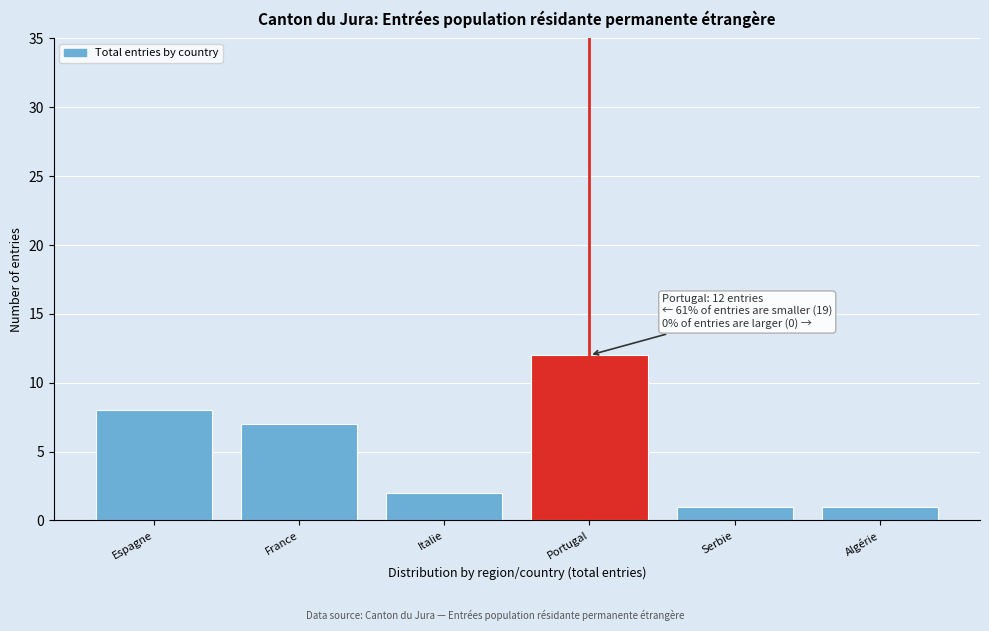

Reading left to right, extract all data points from this chart.

Espagne=8	France=7	Italie=2	Portugal=12	Serbie=1	Algérie=1